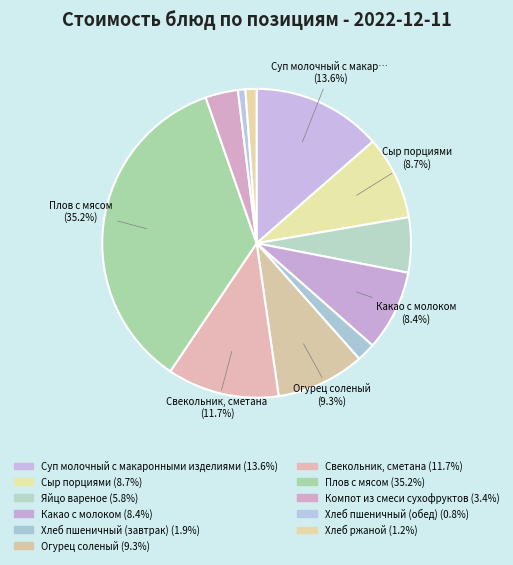

Combined, do Яйцо вареное and Какао с молоком account for over 50%?

No